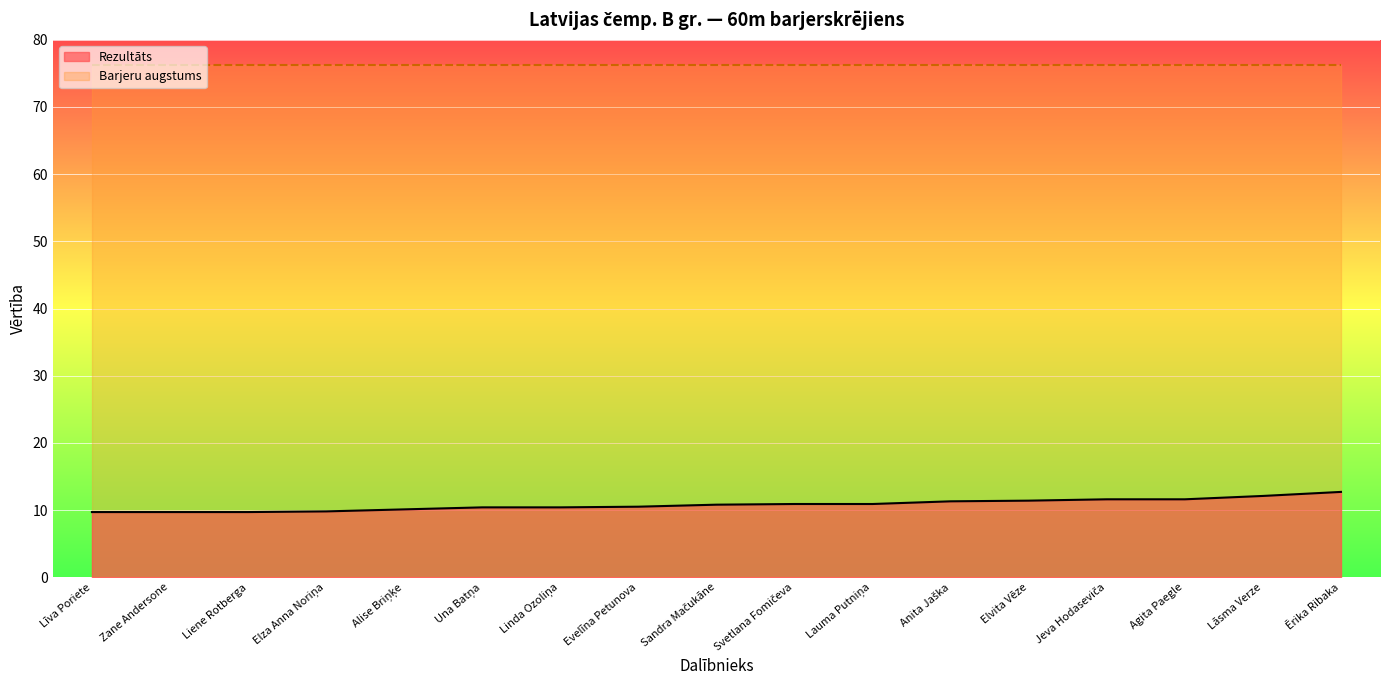

What is the sum of all values?

183.6